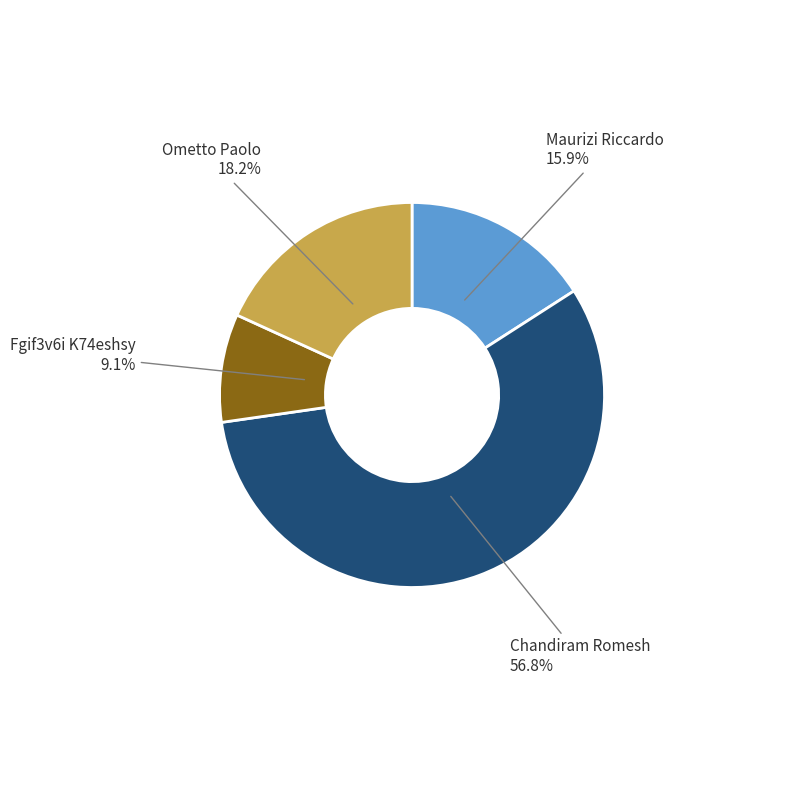

Is there a majority slice in this chart?

Yes